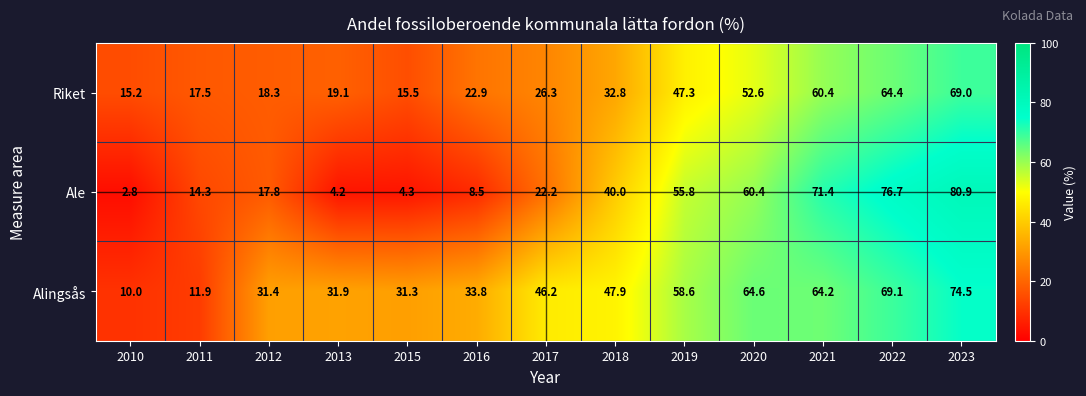

At which label is Riket closest to 42?

2019